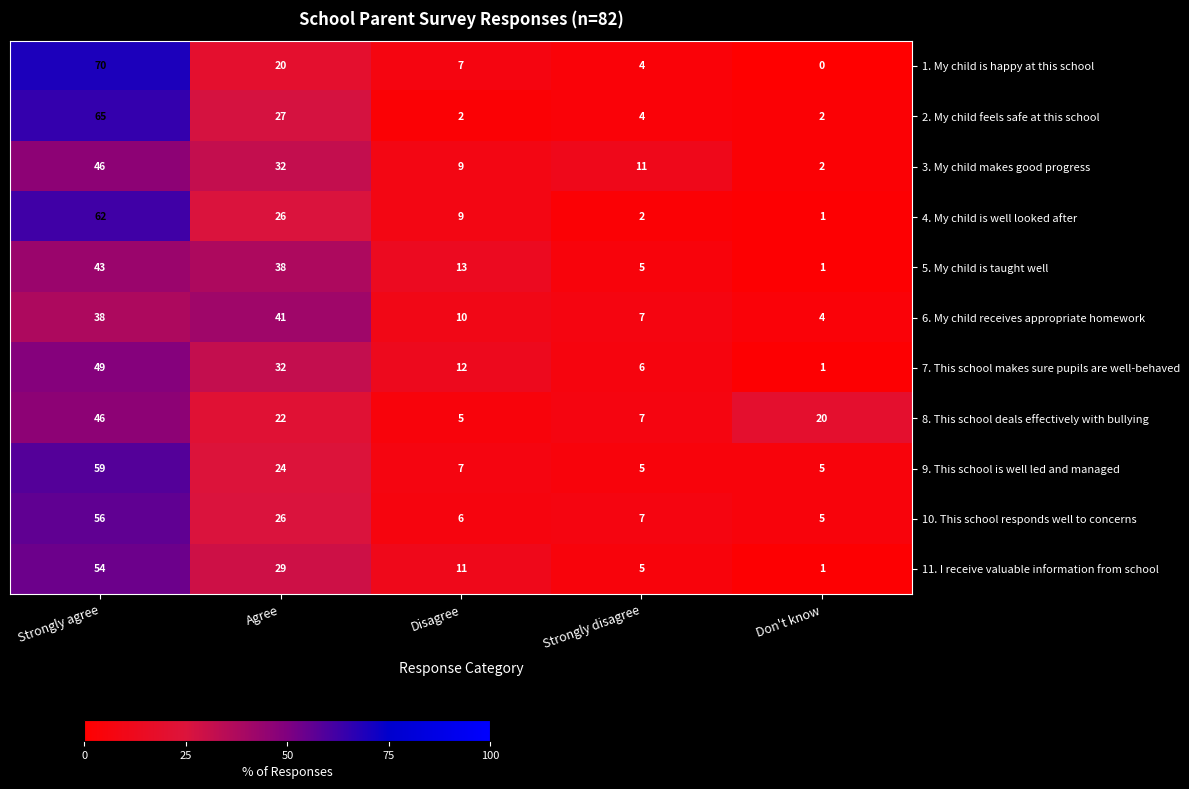

What is the spread (max minus min) of values at Agree?

21